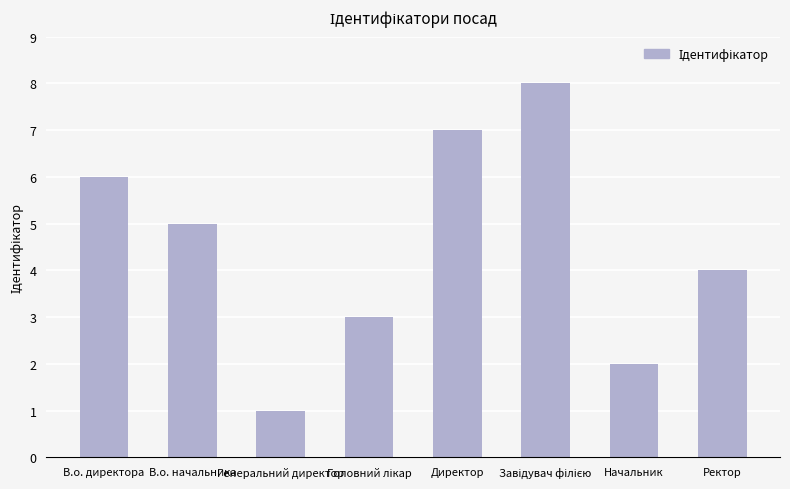

What position from the left is Начальник?

7